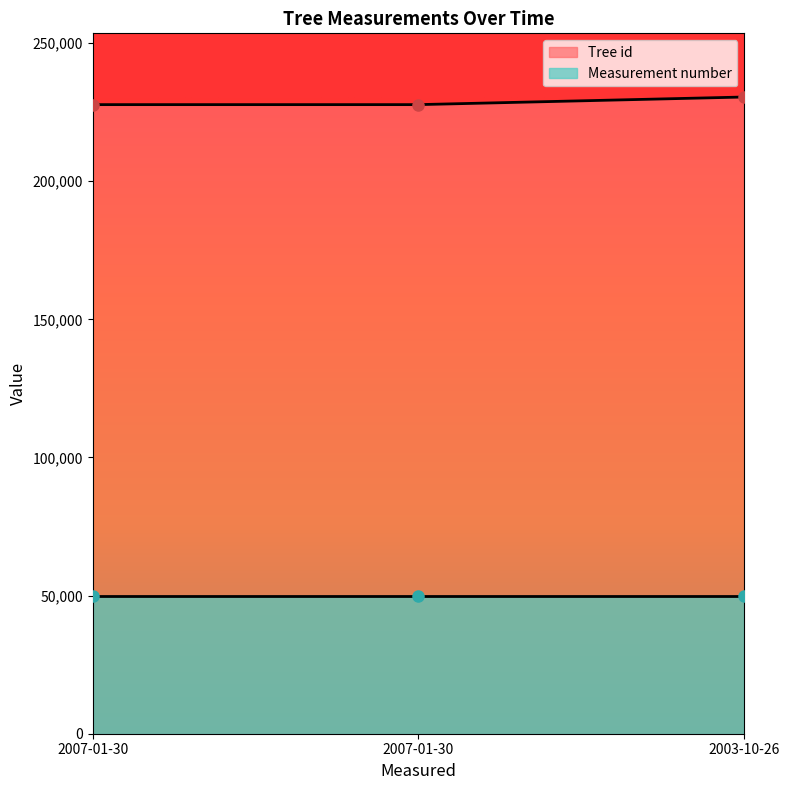

What is the maximum value shown in the chart?

230502